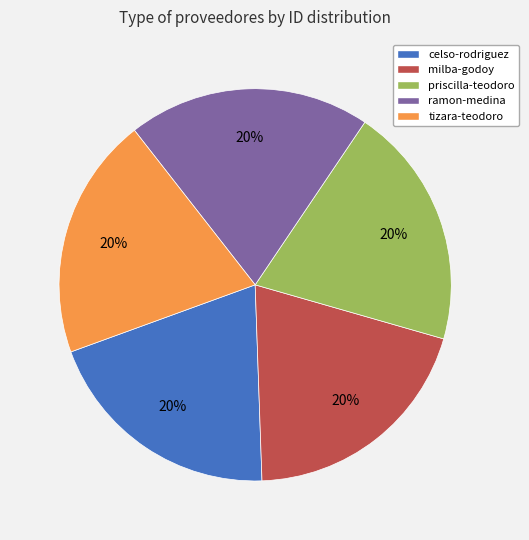

To the nearest percent, what is the average slice percentage?

20%